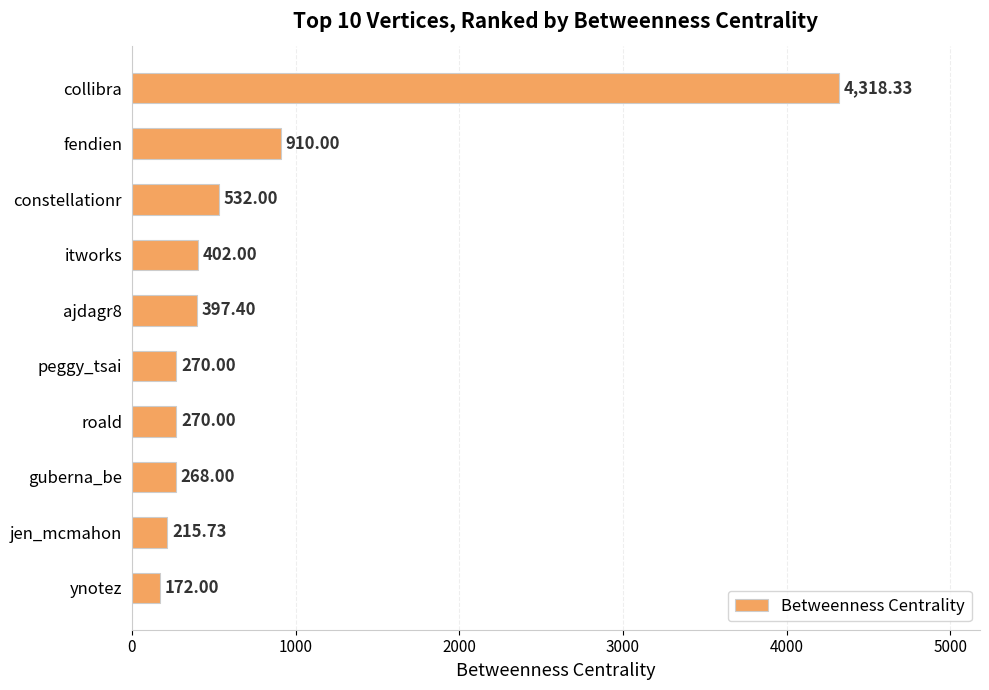

How many bars are there in total?

10